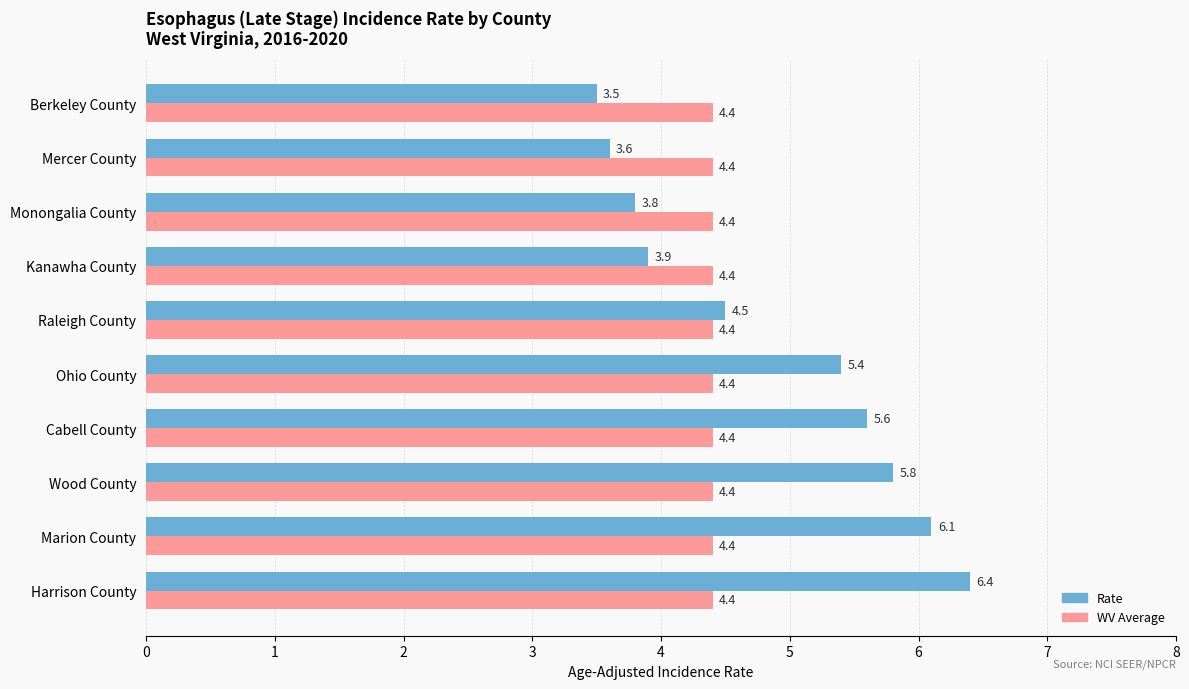

Which series has the largest total across all categories?

Rate